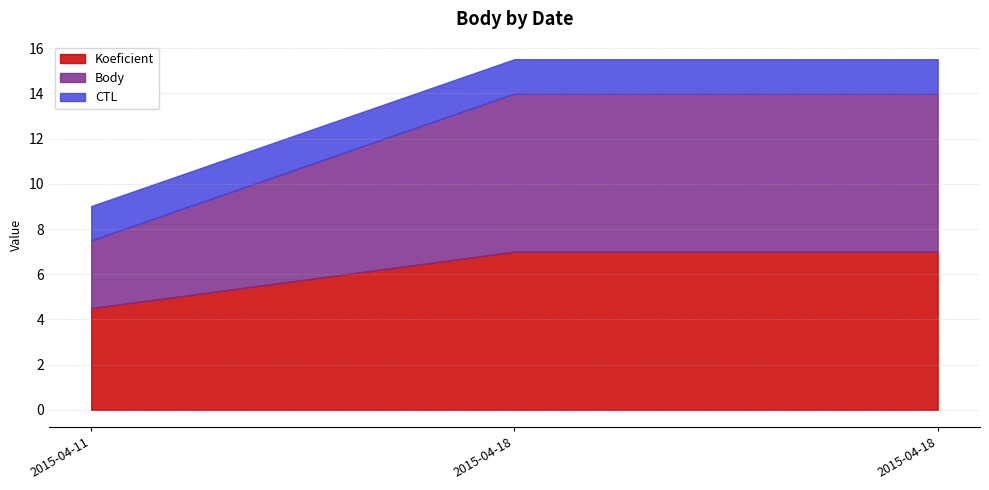

At which category is the sum across all series the highest?

2015-04-18